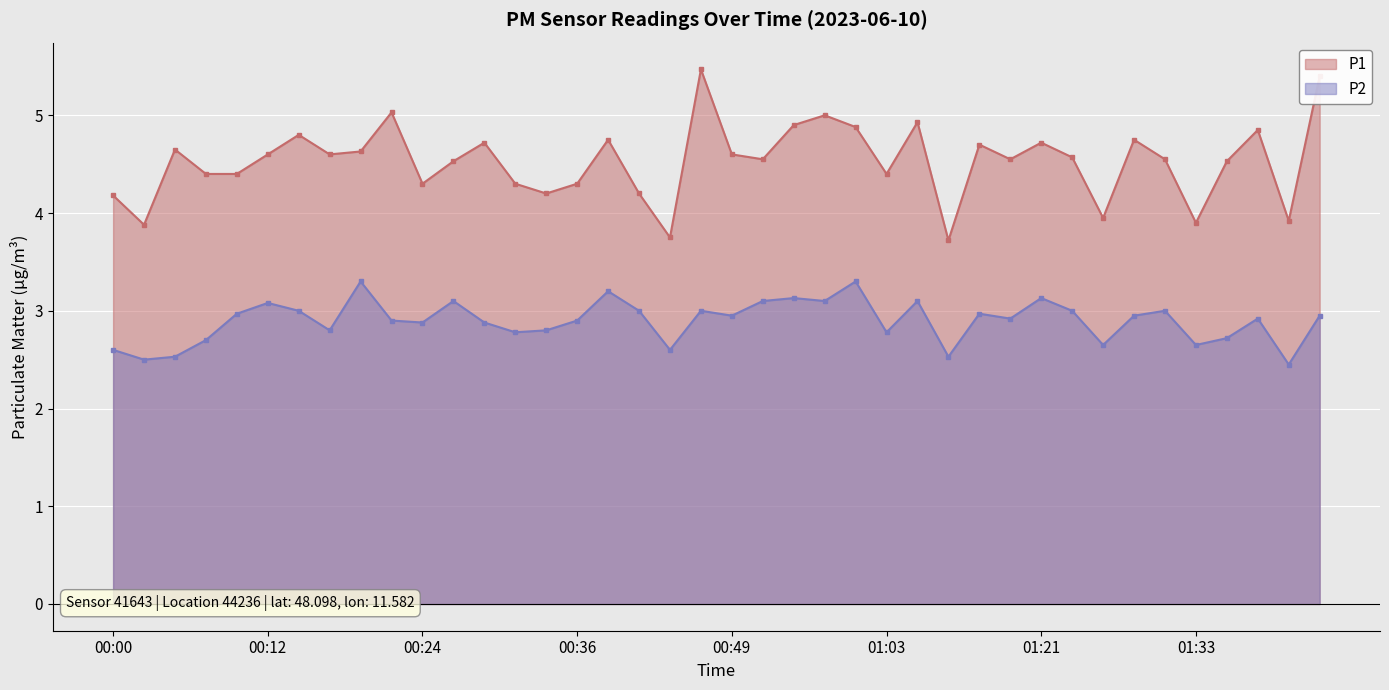

True or false: P1 has a value of 3.8 at 00:44.

True